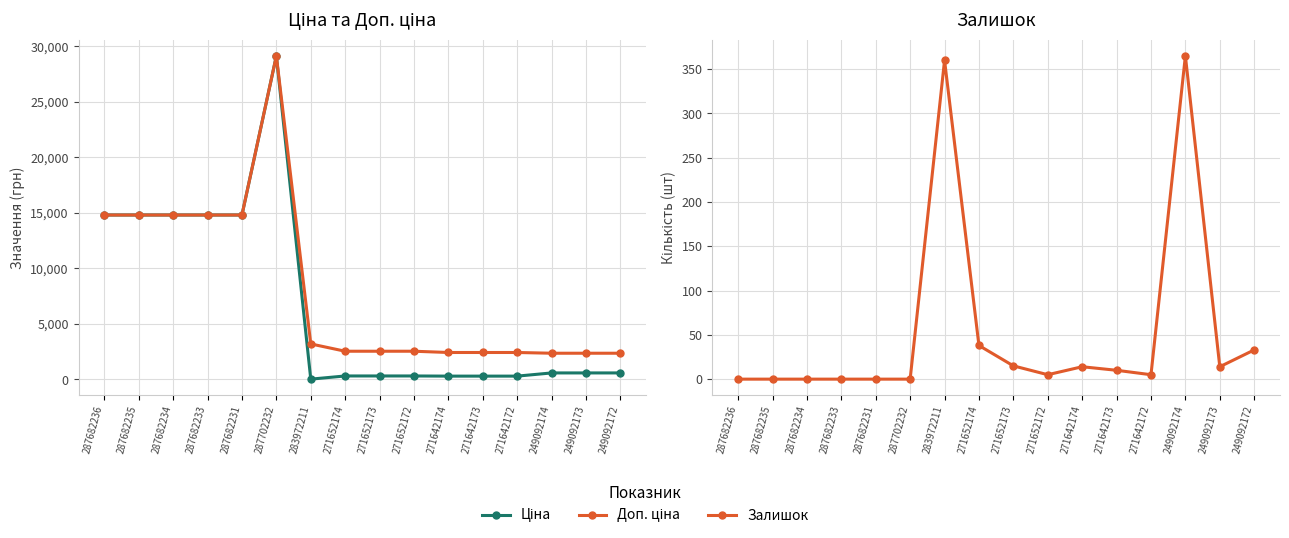

Reading left to right, list all the values displayed in this chart.

Ціна: 287682236=14817.6	287682235=14817.6	287682234=14817.6	287682233=14817.6	287682231=14817.6	287702232=29152.3	283972211=32.0	271652174=318.3	271652173=318.3	271652172=318.3	271642174=304.1	271642173=304.1	271642172=304.1	249092174=591.6	249092173=591.6	249092172=591.6
Доп. ціна: 287682236=14817.6	287682235=14817.6	287682234=14817.6	287682233=14817.6	287682231=14817.6	287702232=29152.3	283972211=3205.0	271652174=2546.4	271652173=2546.4	271652172=2546.4	271642174=2432.8	271642173=2432.8	271642172=2432.8	249092174=2366.5	249092173=2366.5	249092172=2366.5
Залишок: 287682236=0.0	287682235=0.0	287682234=0.0	287682233=0.0	287682231=0.0	287702232=0.0	283972211=360.0	271652174=38.0	271652173=15.0	271652172=5.0	271642174=14.0	271642173=10.0	271642172=5.0	249092174=365.0	249092173=14.0	249092172=33.0